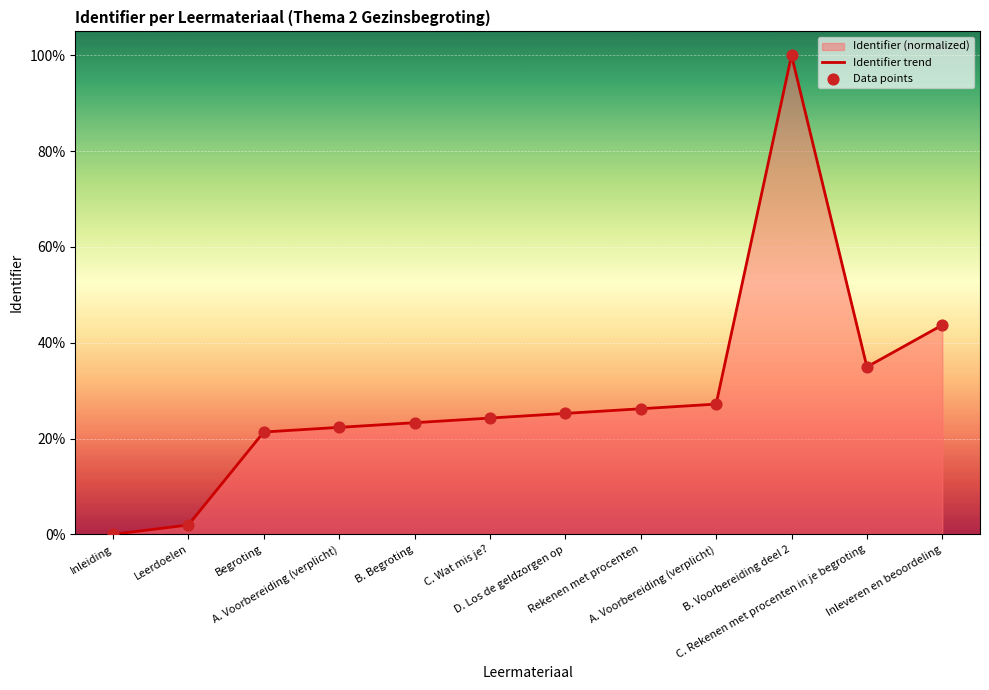

What is the total value across all series at C. Wat mis je??

48.5